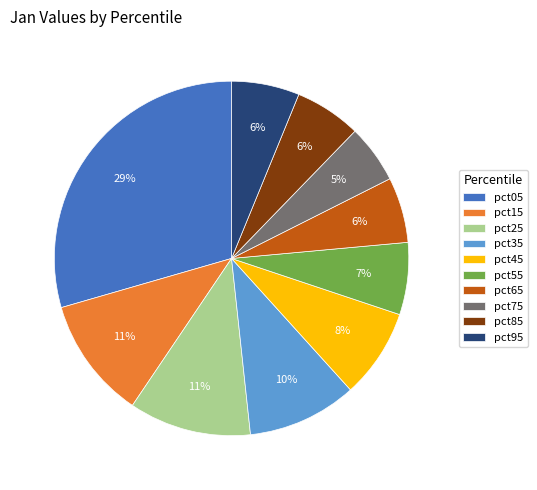

The pct55 slice represents 1% of the pie. True or false?

False